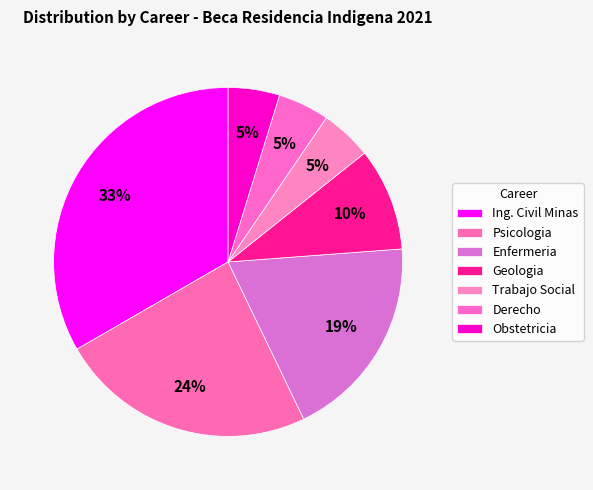

How many segments does this pie chart have?

7